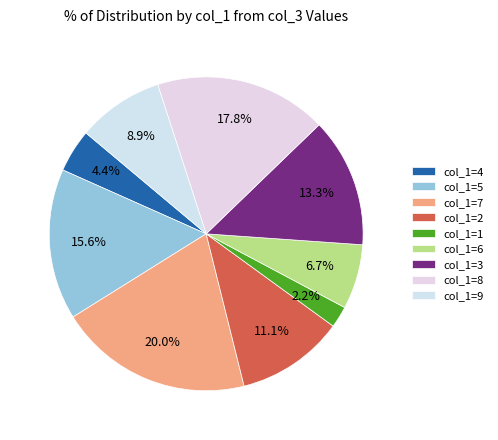

Is there any slice that represents more than half of the pie?

No